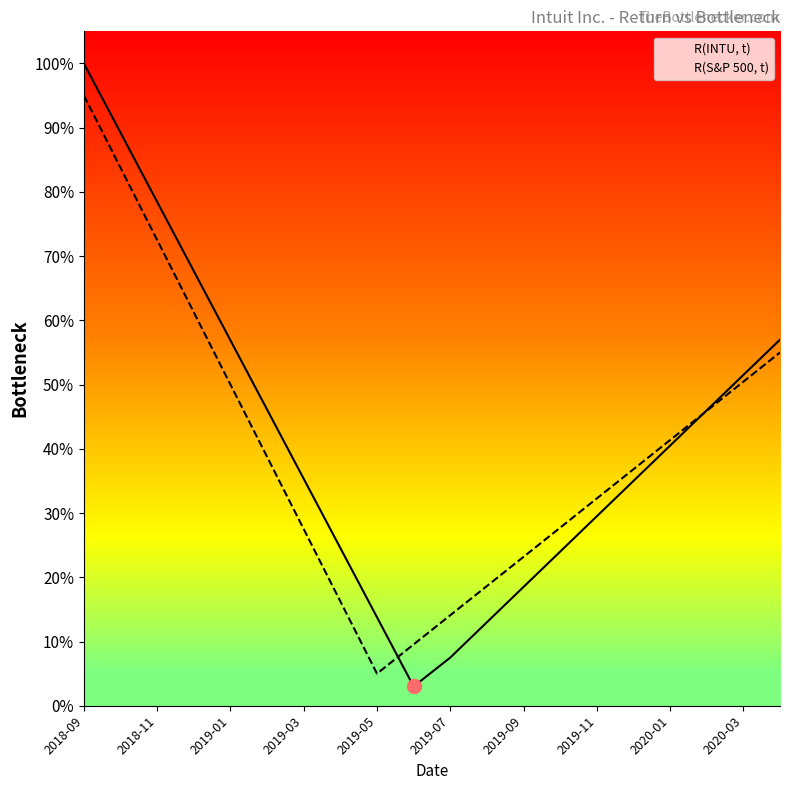

What position from the right is 11?

9